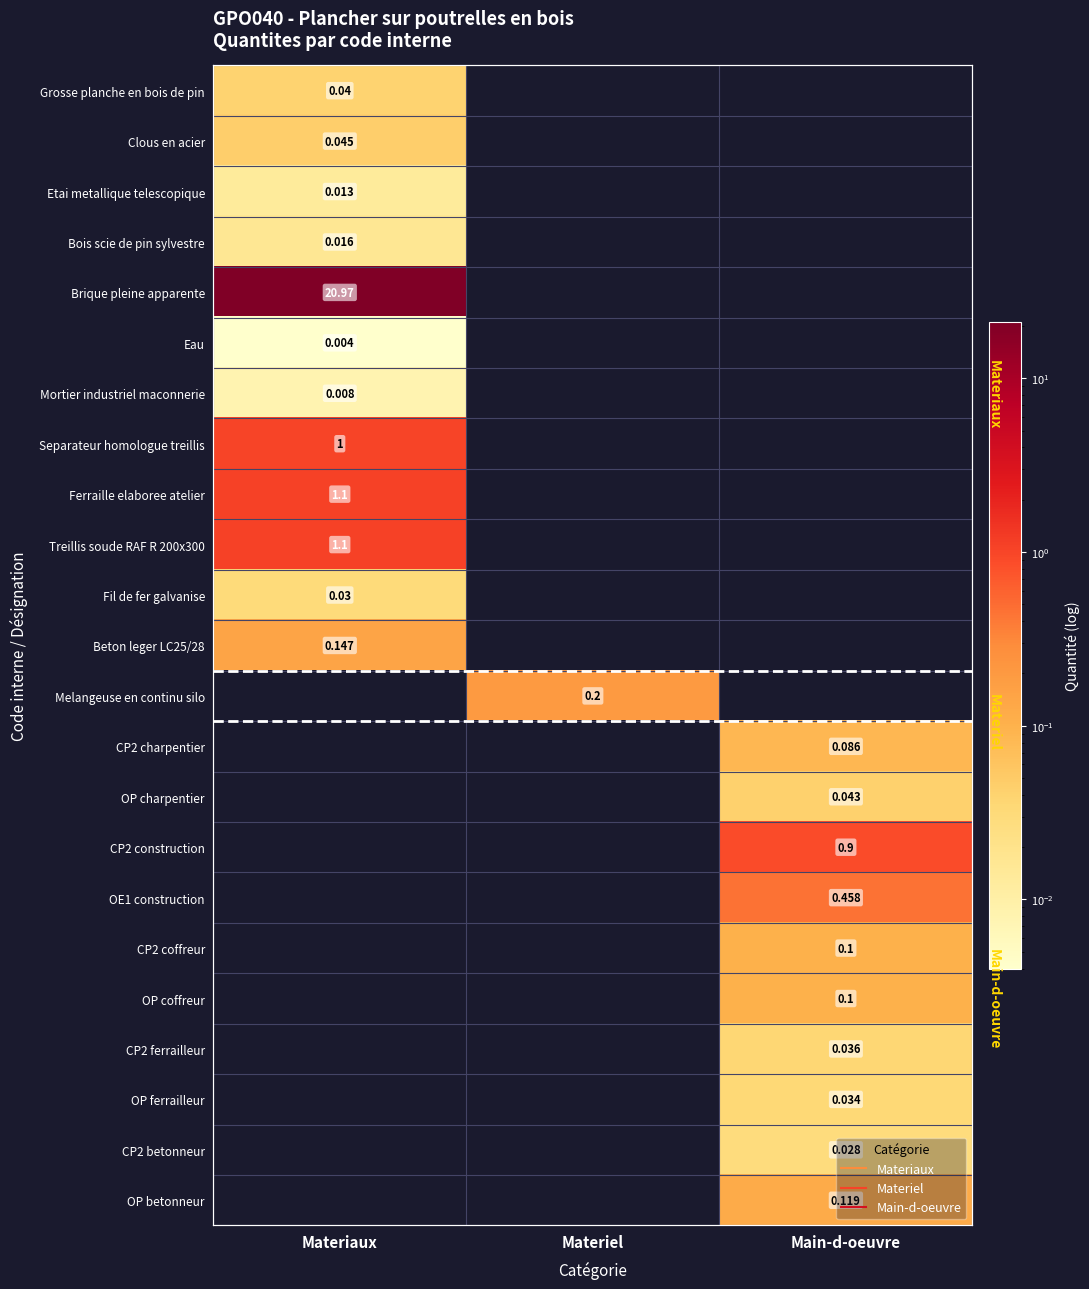

How many categories are shown in the chart?

3